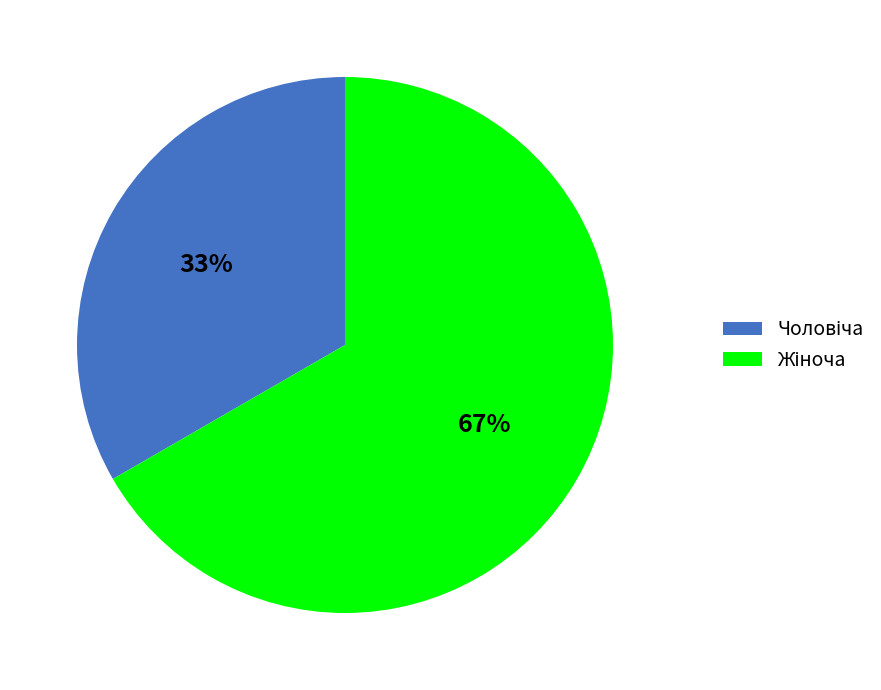

To the nearest percent, what is the average slice percentage?

50%